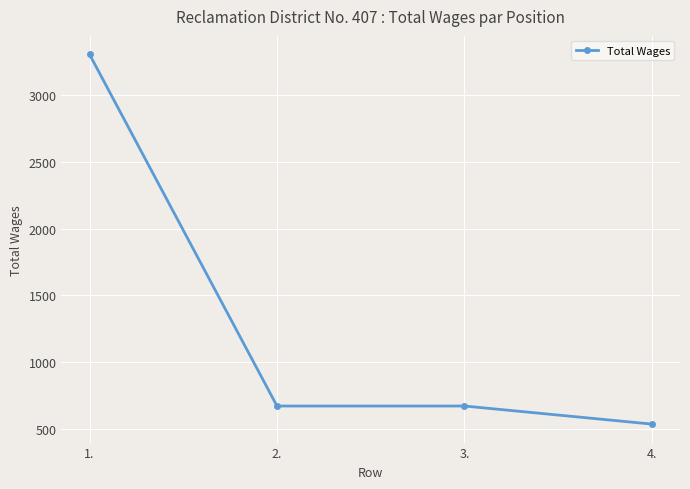

Where does the data first go above 675?

1.